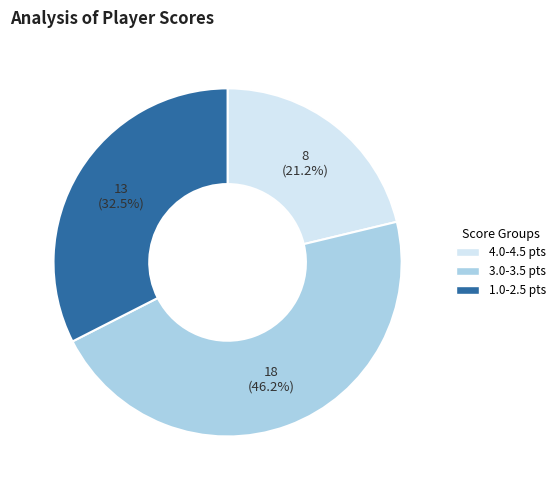

How many segments does this pie chart have?

3